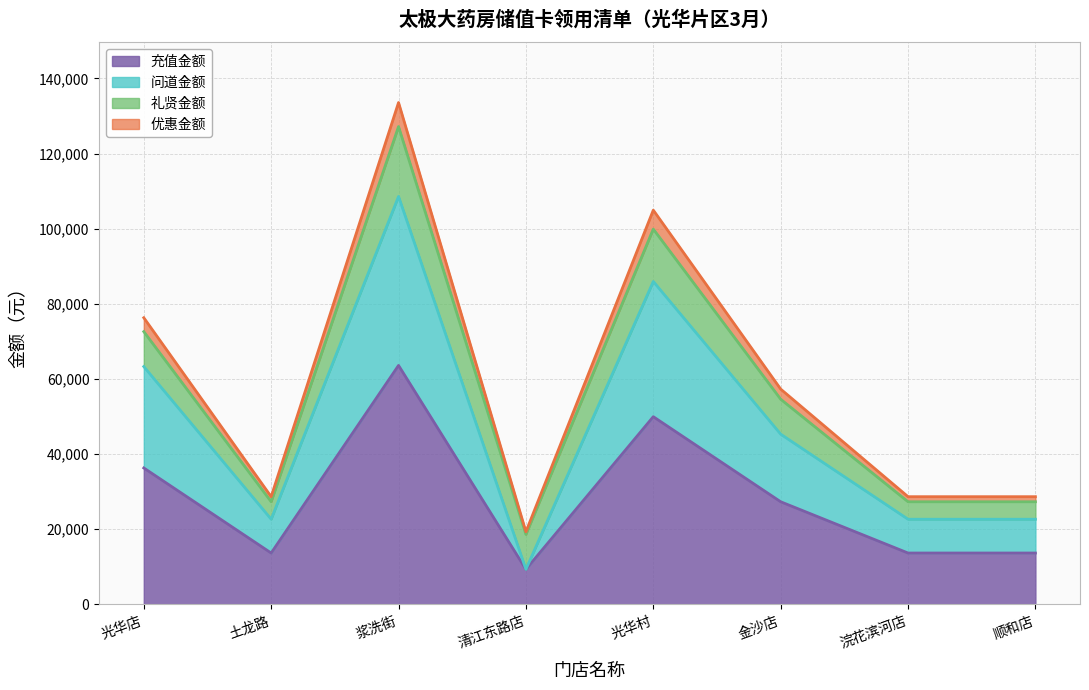

Which category has the lowest value in the 充值金额 series?

清江东路店